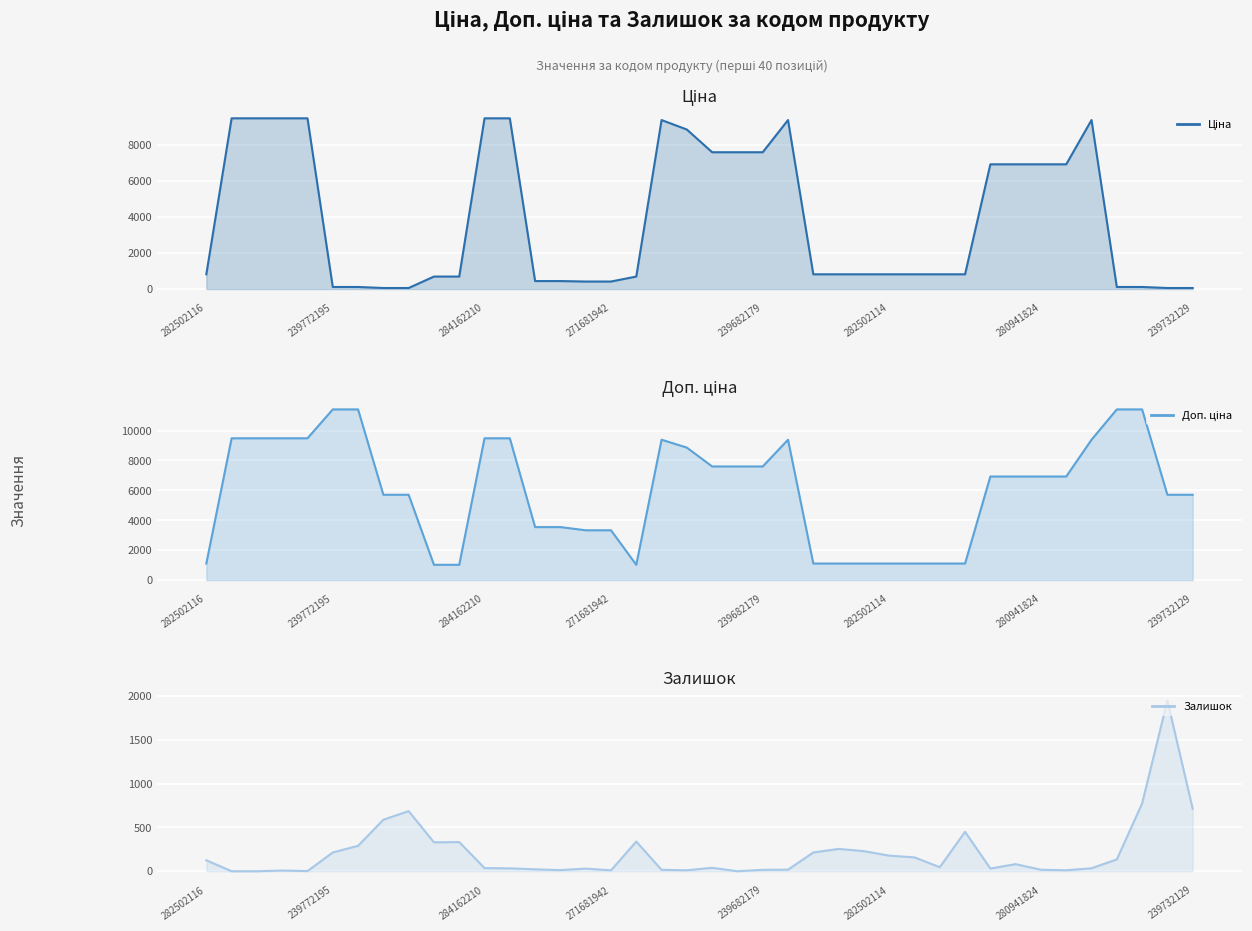

What is the difference between the Залишок values at 282502114 and 271691948?

156.0